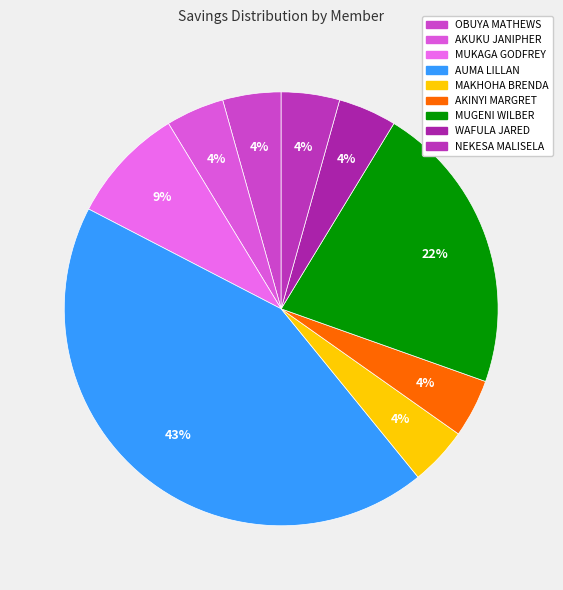

To the nearest percent, what percentage of the pie is AUMA LILLAN?

43%